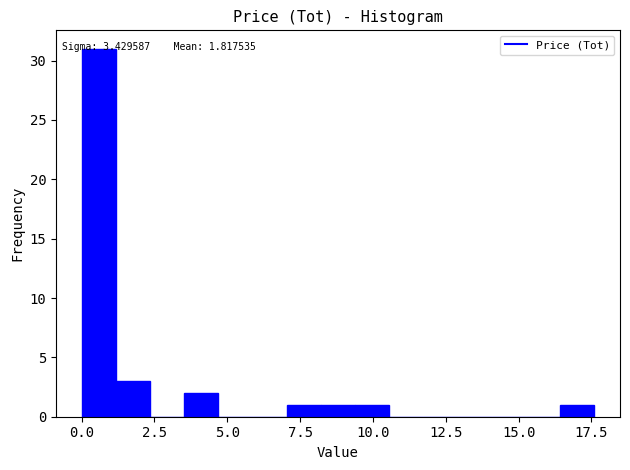

Around what value on the x-axis is the tallest bar? Give the approximate position of its centre, as read against the axis.

0.5